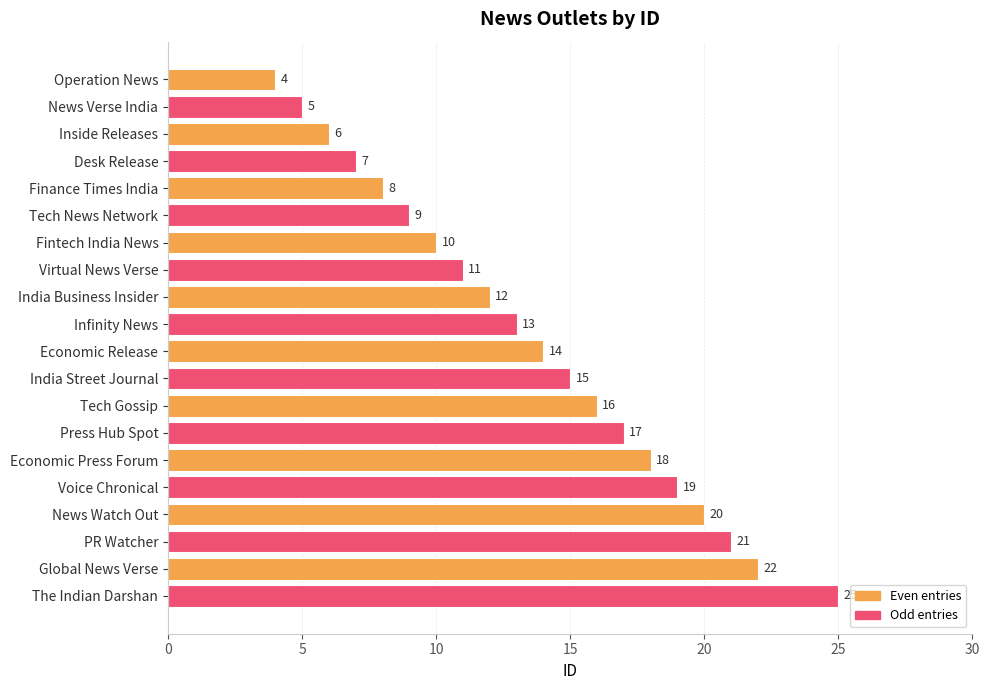

How many series are shown in this chart?

1